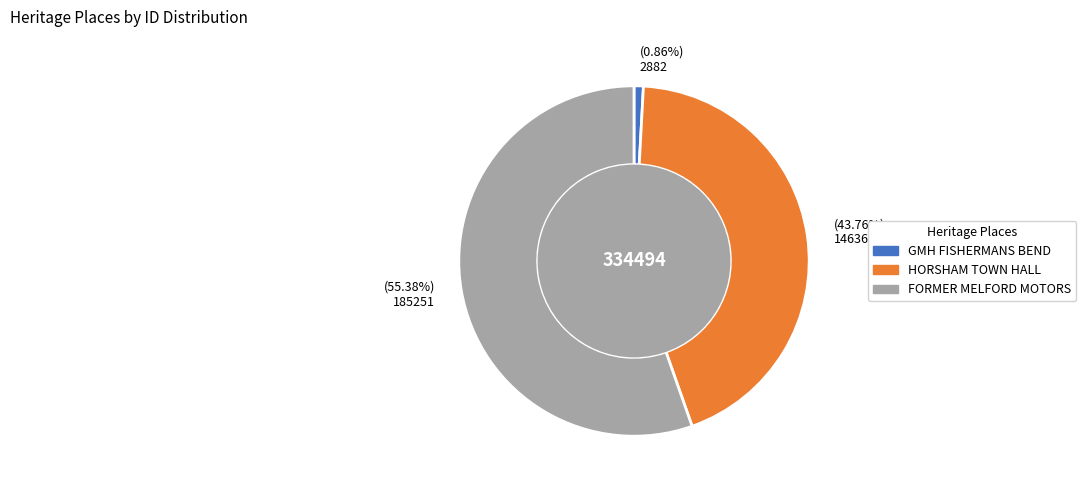

To the nearest percent, what is the average slice percentage?

33%